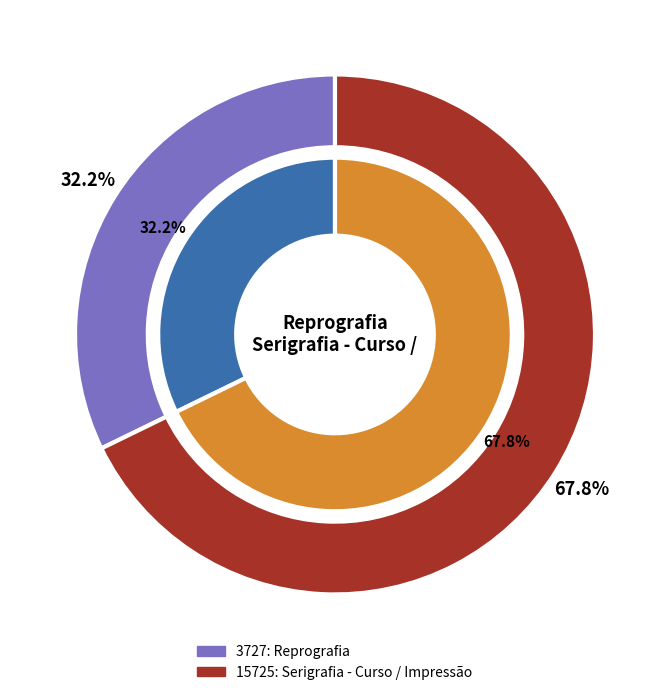

The 3727: Reprografia slice represents 32% of the pie. True or false?

True